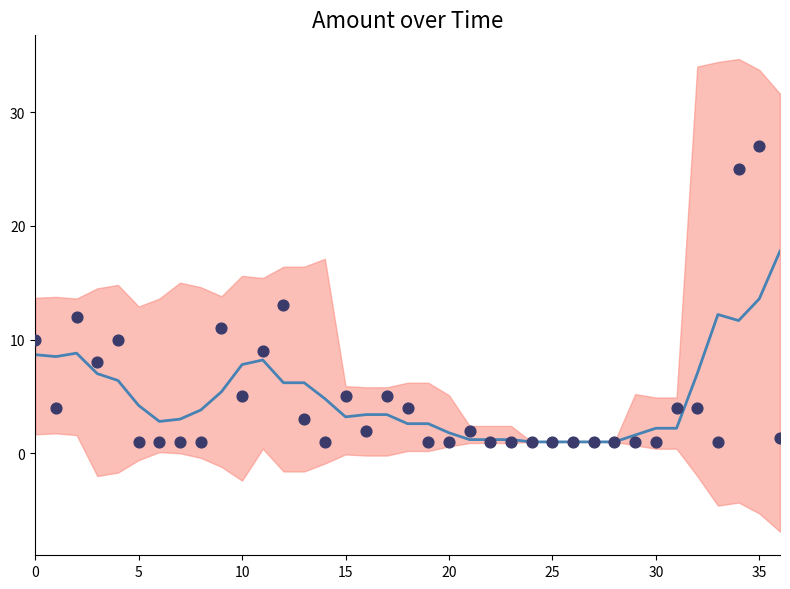

Which series contains the highest Y value?

Amount